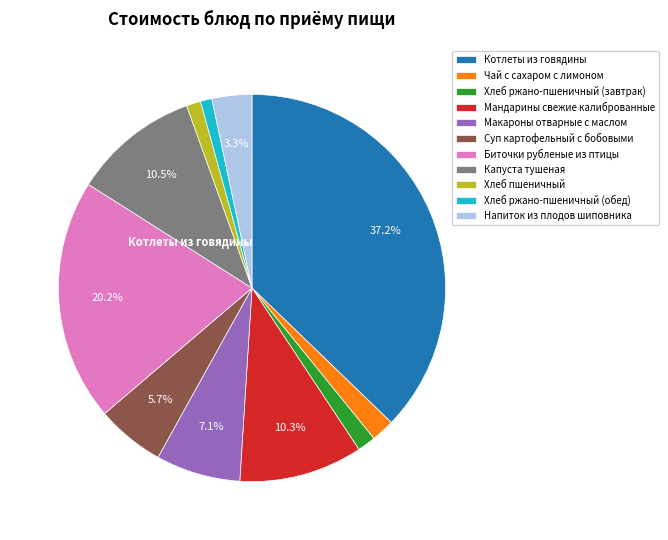

What percentage do Мандарины свежие калиброванные and Напиток из плодов шиповника together represent?

13.6%